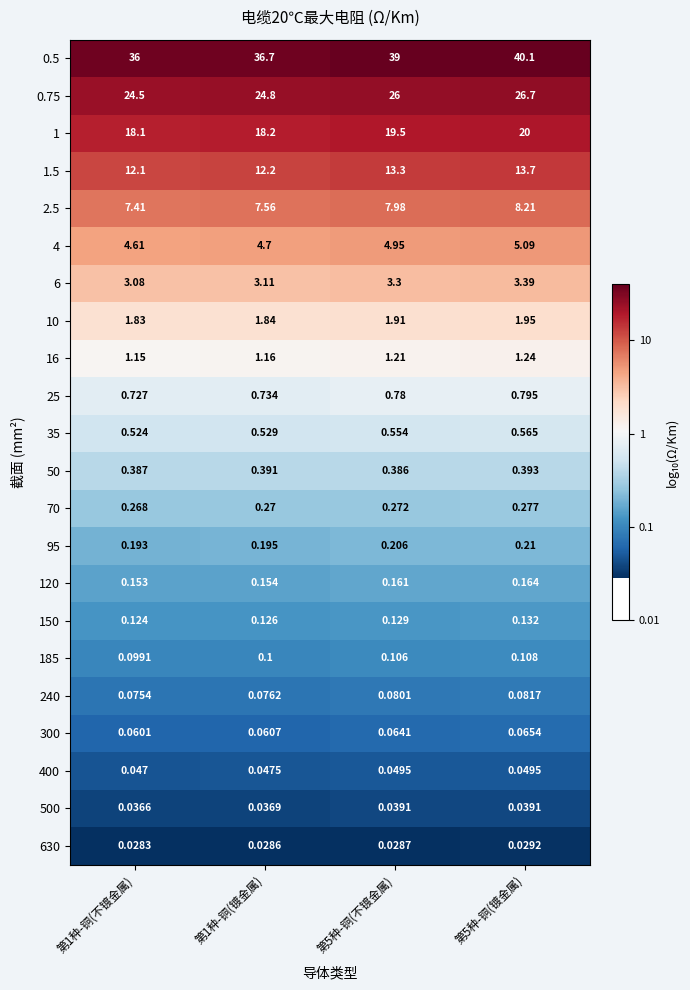

List the series in order of their peak value, lowest first.

630, 500, 400, 300, 240, 185, 150, 120, 95, 70, 50, 35, 25, 16, 10, 6, 4, 2.5, 1.5, 1, 0.75, 0.5